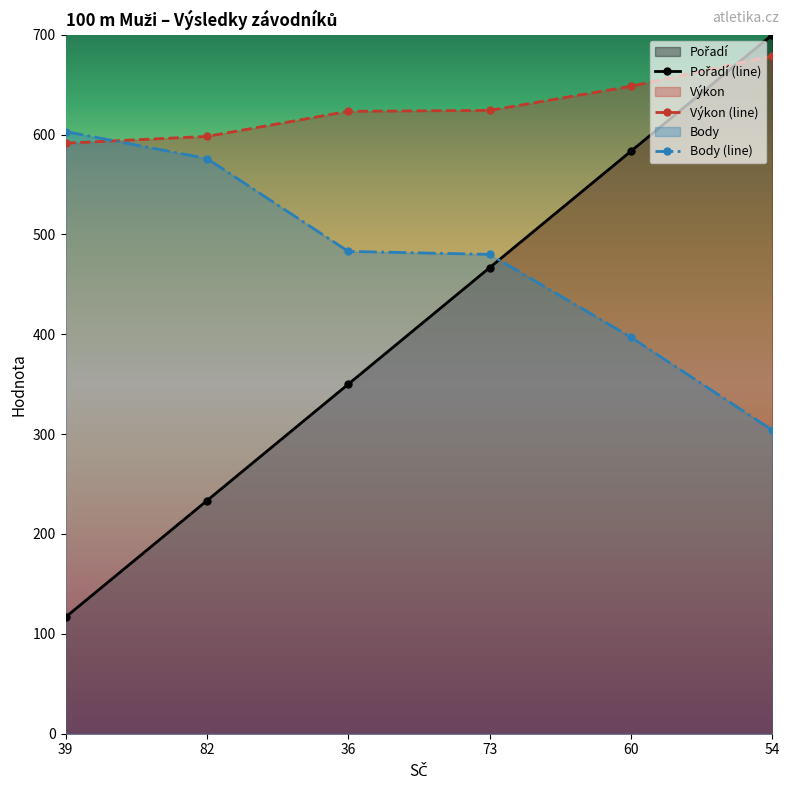

The value of Výkon (line) at 36 is 939.2. True or false?

False